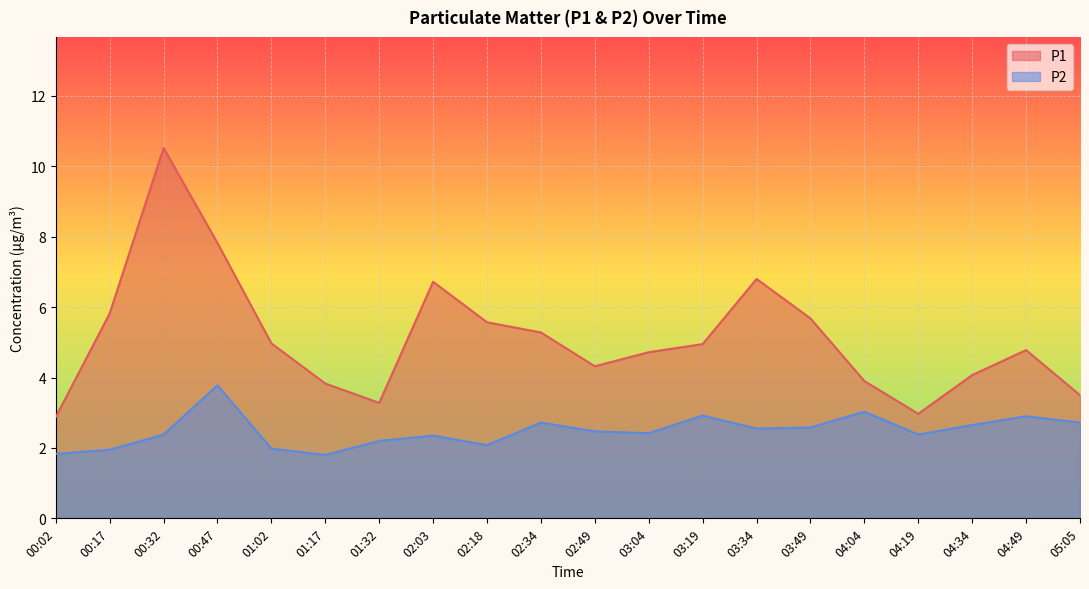

True or false: P1 has more than 0 interior local peaks.

True